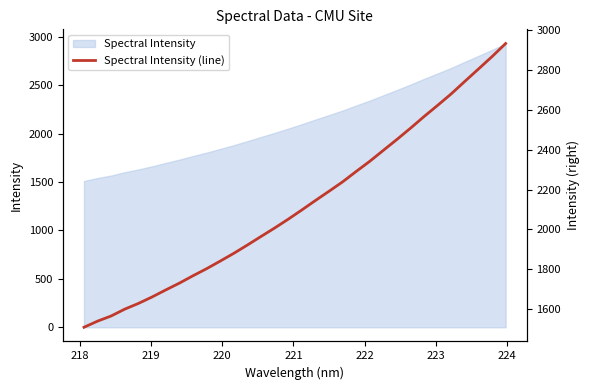

What is the lowest value of the Spectral Intensity series?

1510.7